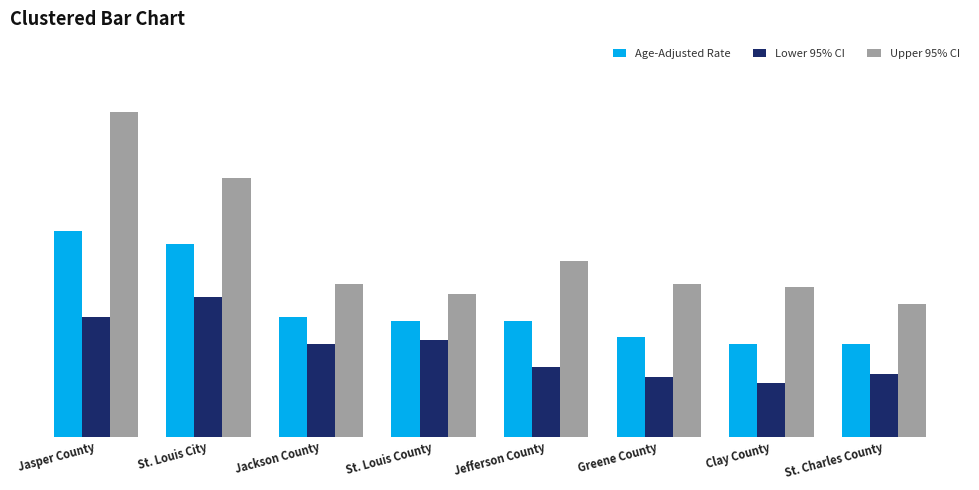

Are the bars horizontal?

No